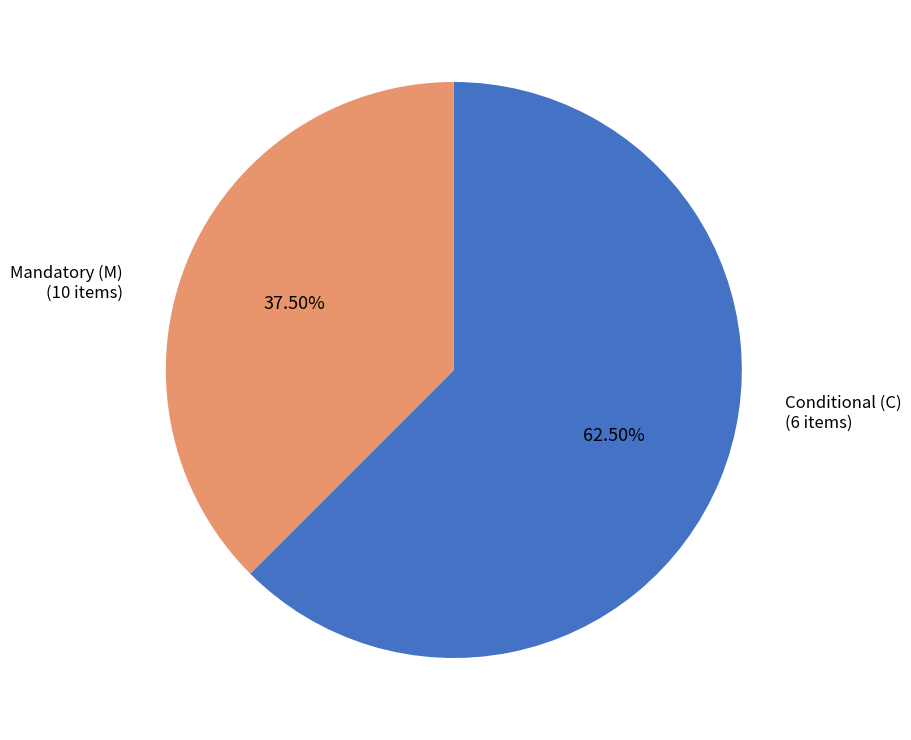

Do Mandatory (M) and Conditional (C) together represent more than half of the pie?

Yes